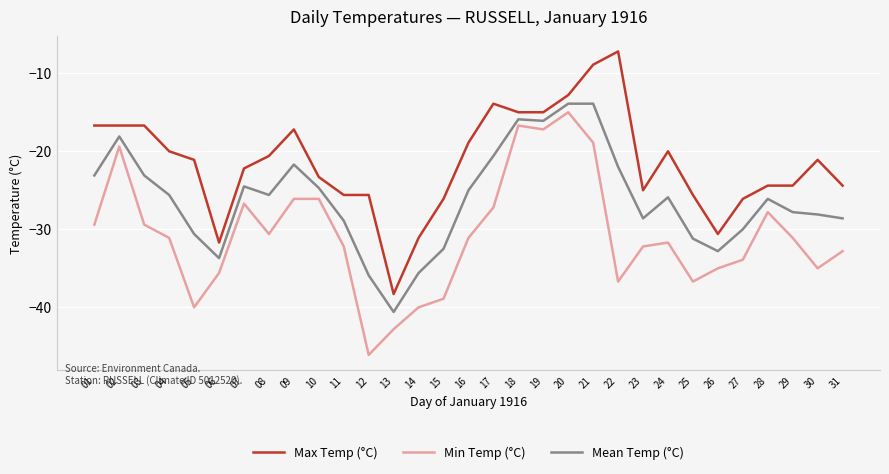

The value of Mean Temp (°C) at 07 is -24.5. True or false?

True